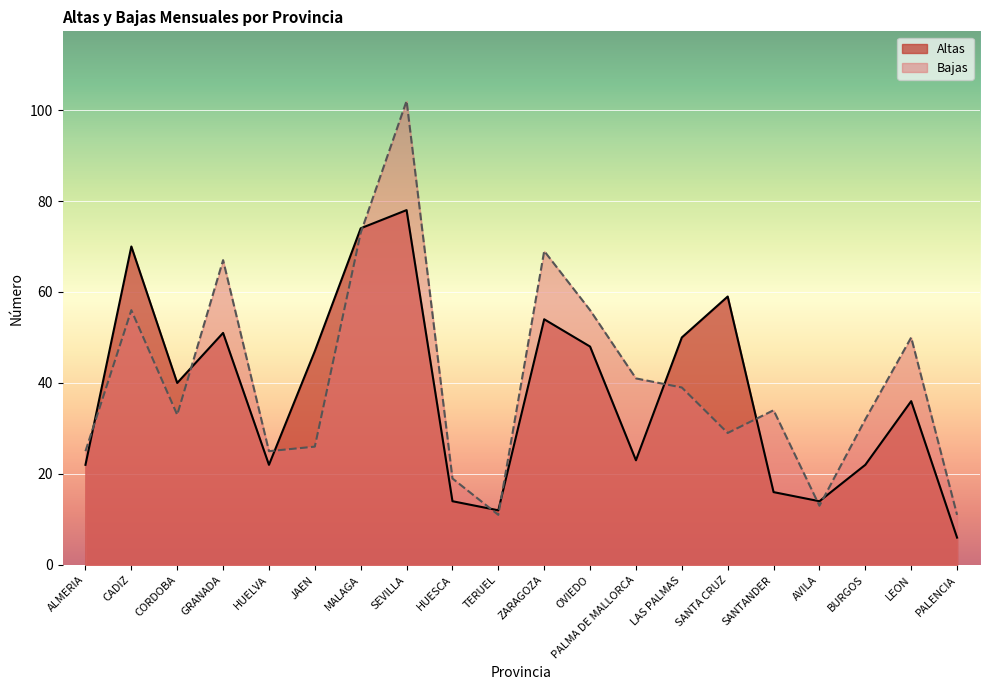

What is the difference between the maximum and minimum values in the Bajas series?

91